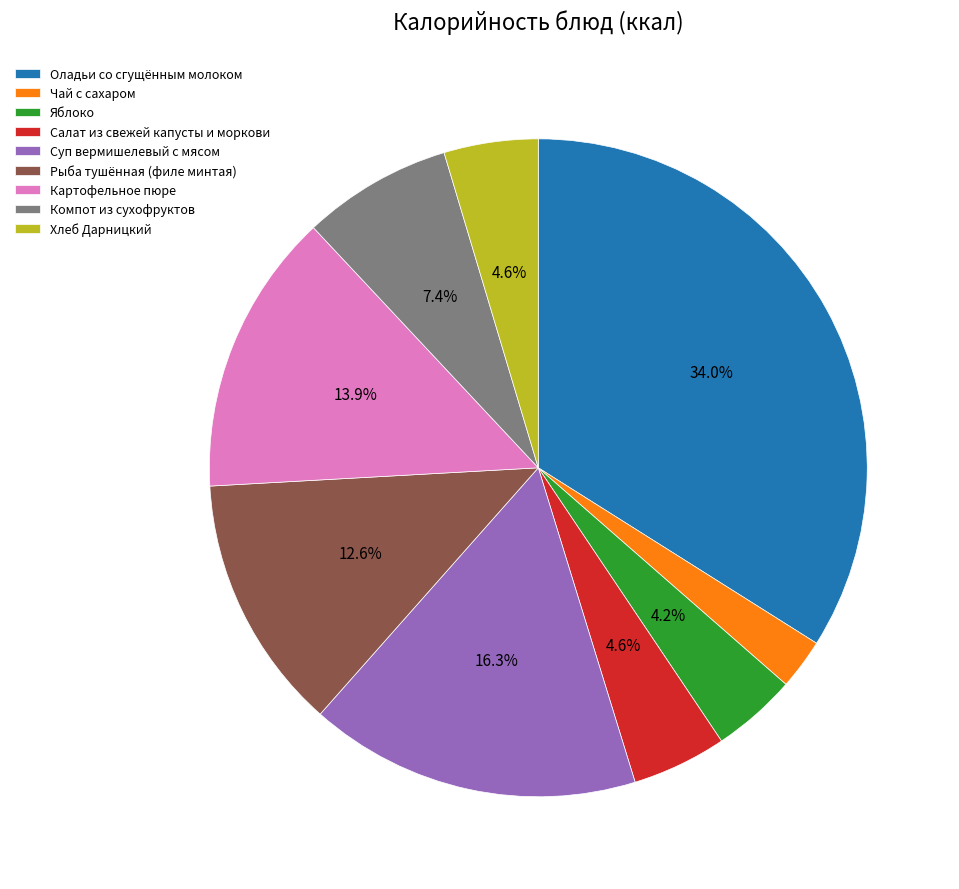

What is the largest slice in the pie chart?

Оладьи со сгущённым молоком